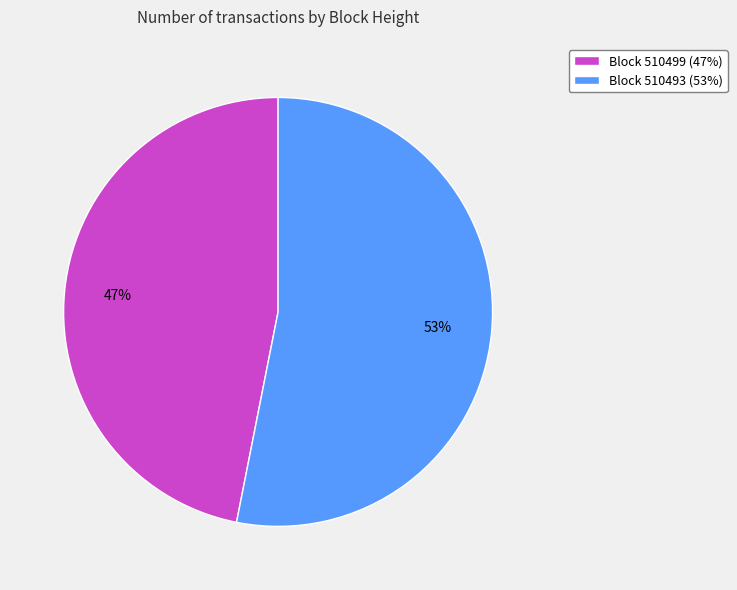

Is there any slice that represents more than half of the pie?

Yes